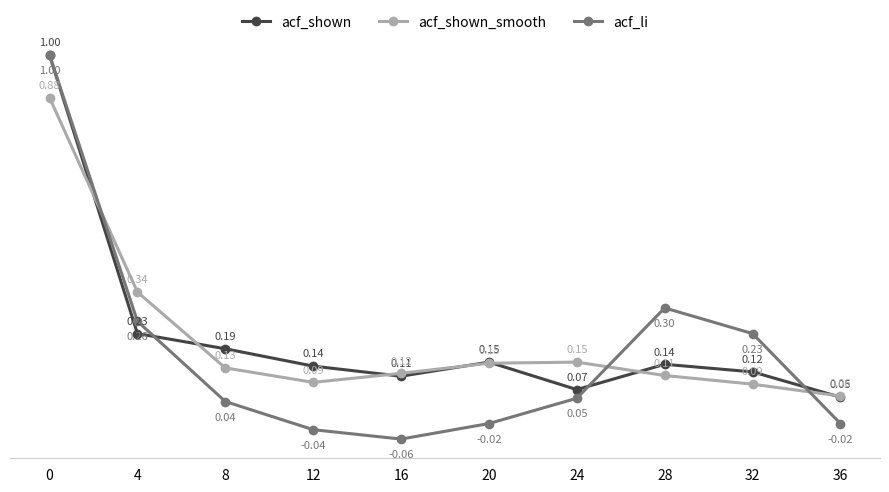

List the series in order of their overall mean, lowest first.

acf_li, acf_shown_smooth, acf_shown